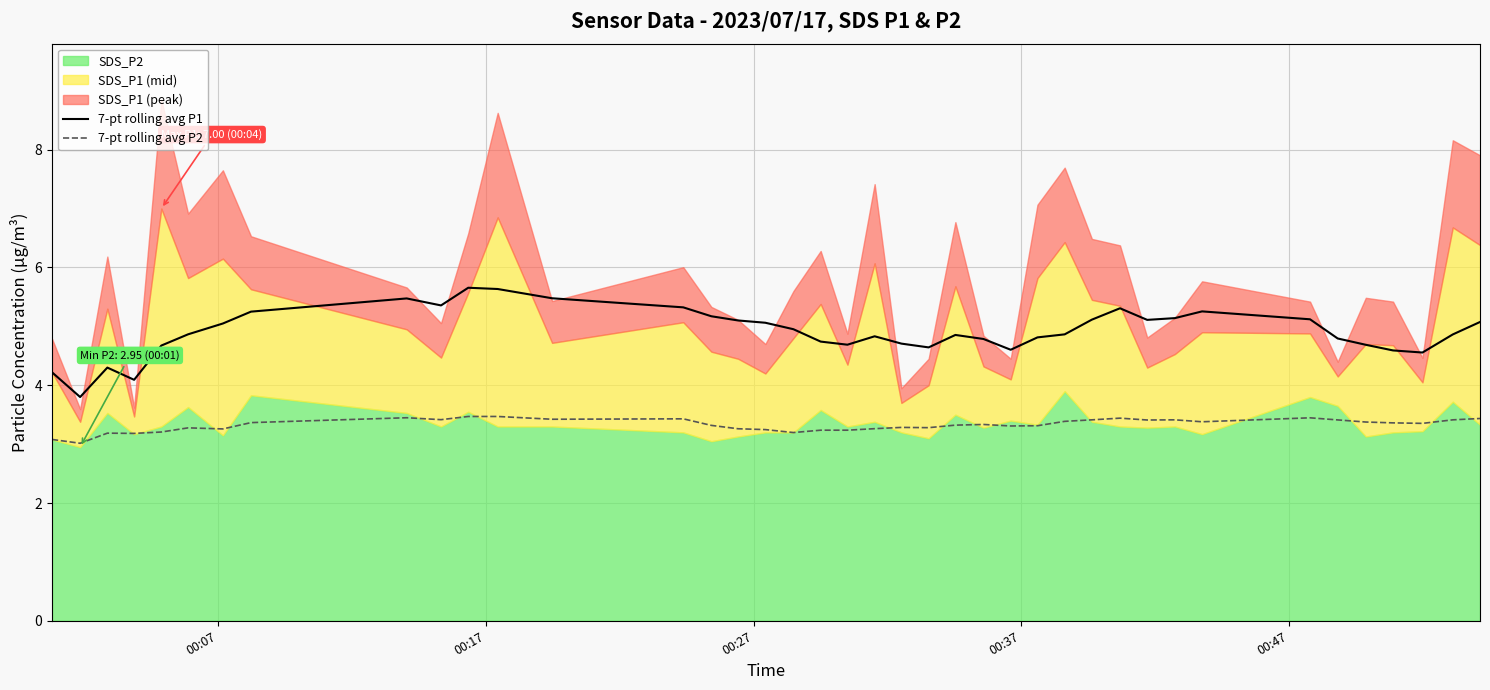

What is the minimum value for 7-pt rolling avg P1?

3.8